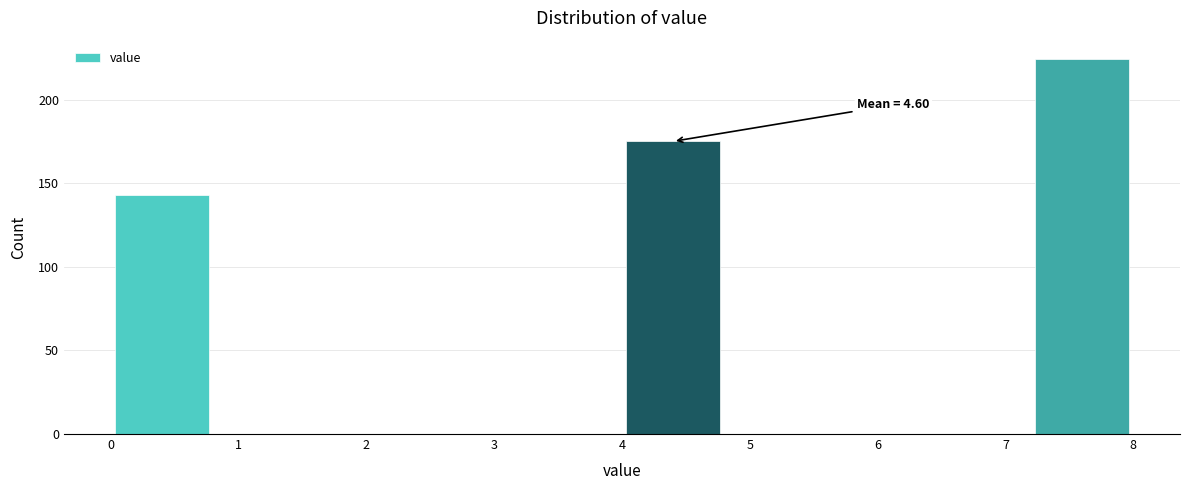

Over which range of the x-axis is the bar tallest?

7.2 to 8.0